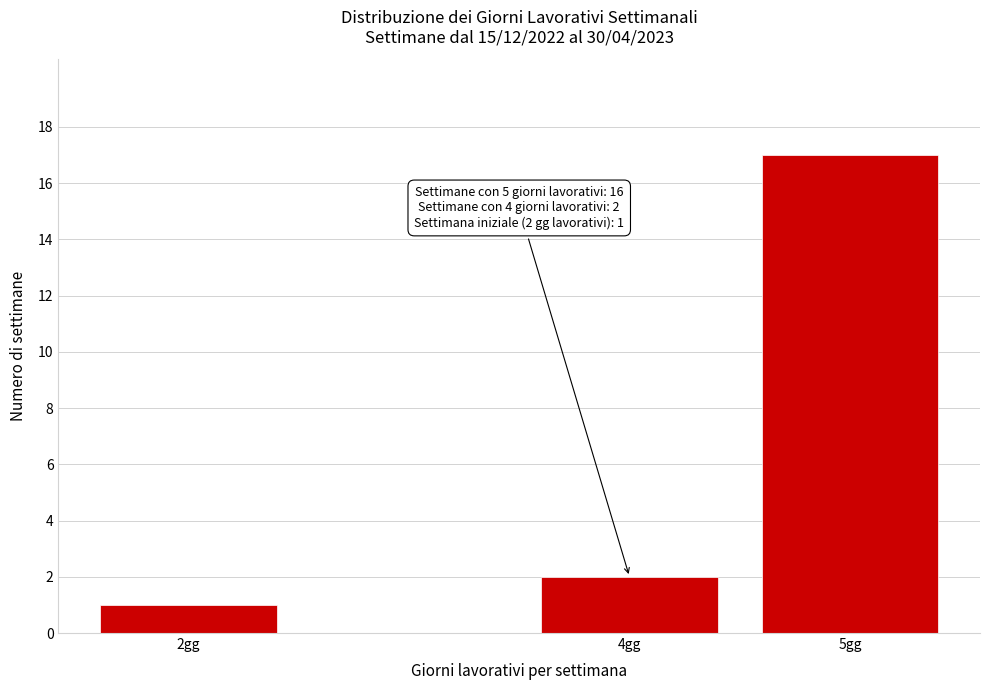

Reading left to right, list all the values displayed in this chart.

2gg=1	4gg=2	5gg=17